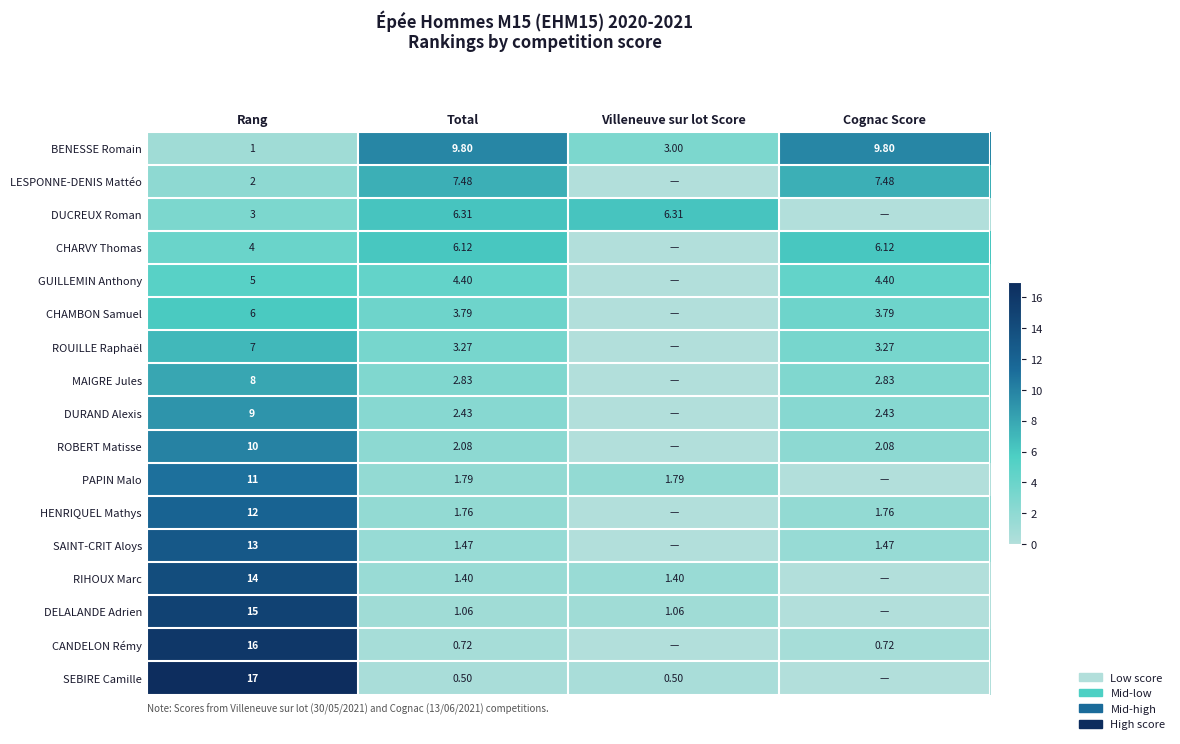

At Rang, list the series in order from largest to smallest.

SEBIRE Camille, CANDELON Rémy, DELALANDE Adrien, RIHOUX Marc, SAINT-CRIT Aloys, HENRIQUEL Mathys, PAPIN Malo, ROBERT Matisse, DURAND Alexis, MAIGRE Jules, ROUILLE Raphaël, CHAMBON Samuel, GUILLEMIN Anthony, CHARVY Thomas, DUCREUX Roman, LESPONNE-DENIS Mattéo, BENESSE Romain